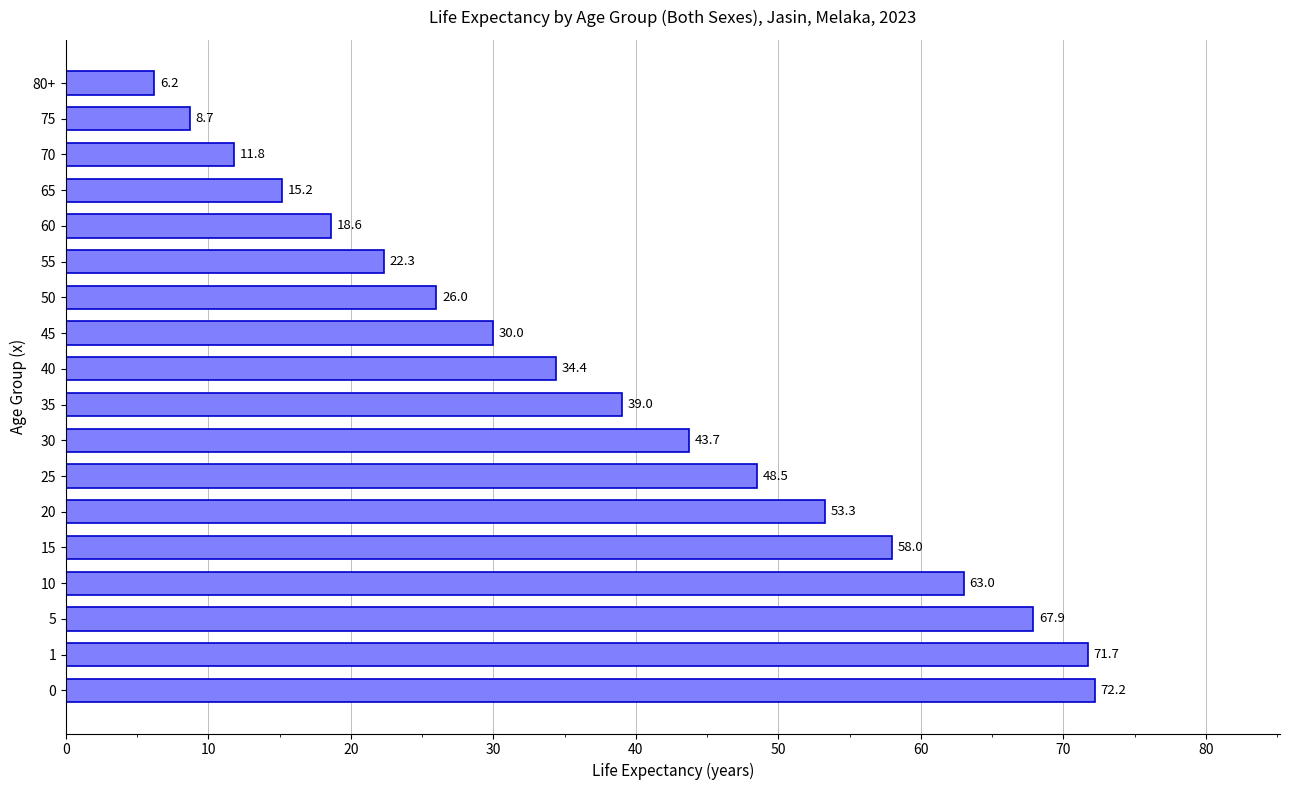

What is the ratio of the value at 15 to the value at 55?

2.6